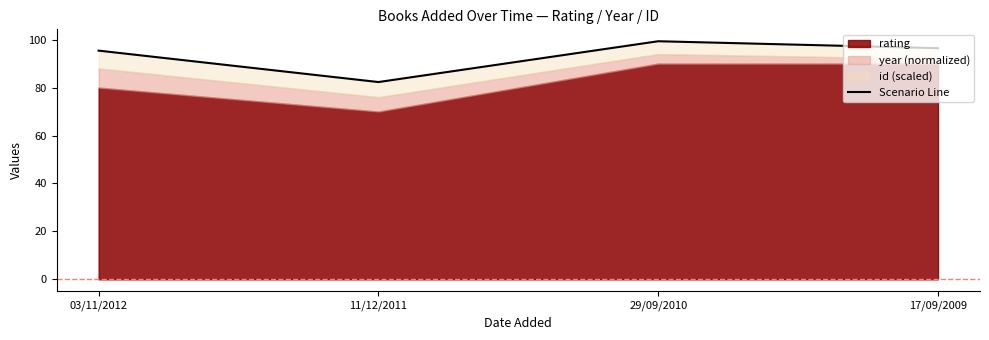

What is the smallest value displayed?

82.3